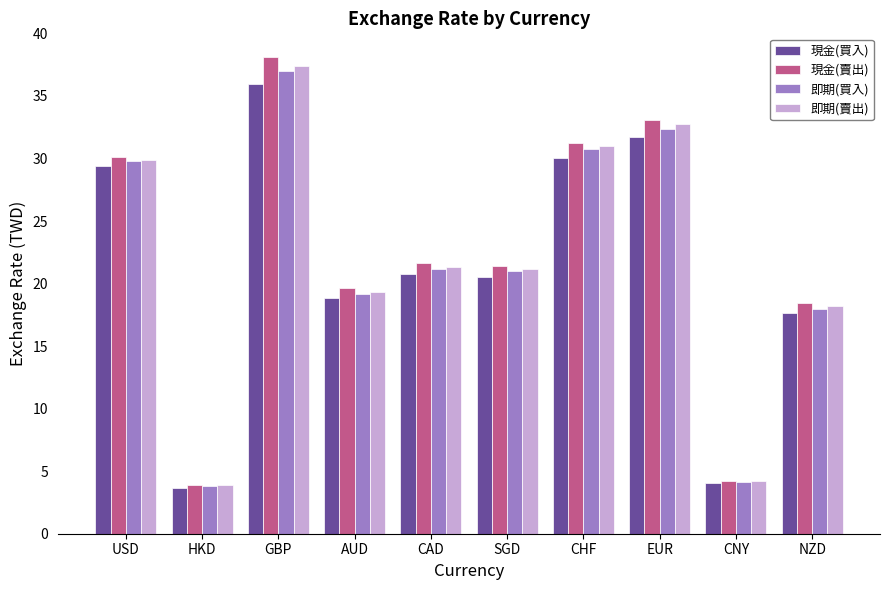

What is the maximum value shown in the chart?

38.1